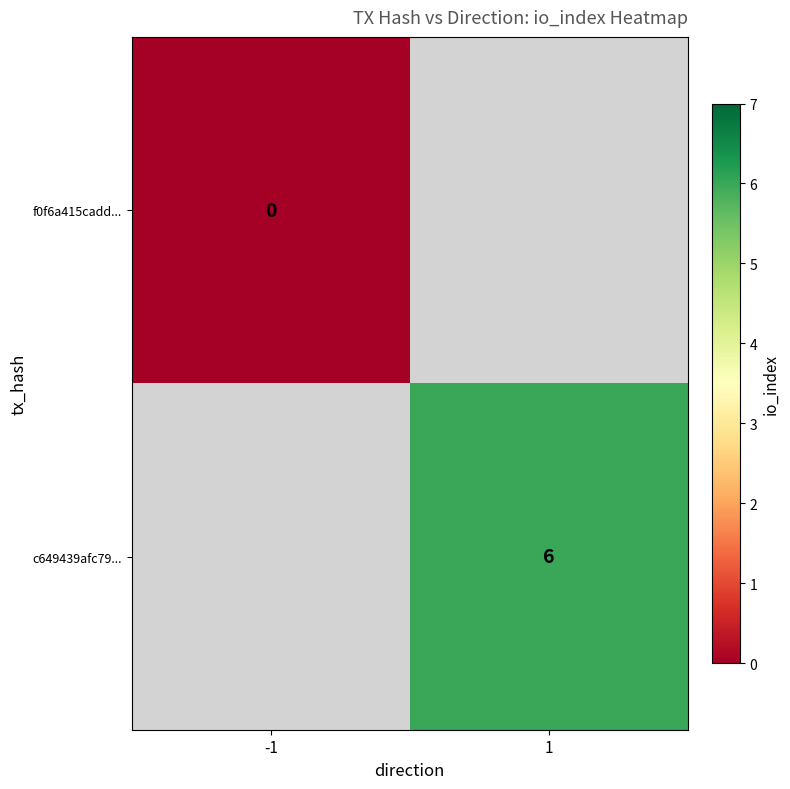

Is it true that c649439afc79... equals 8 at 1?

False